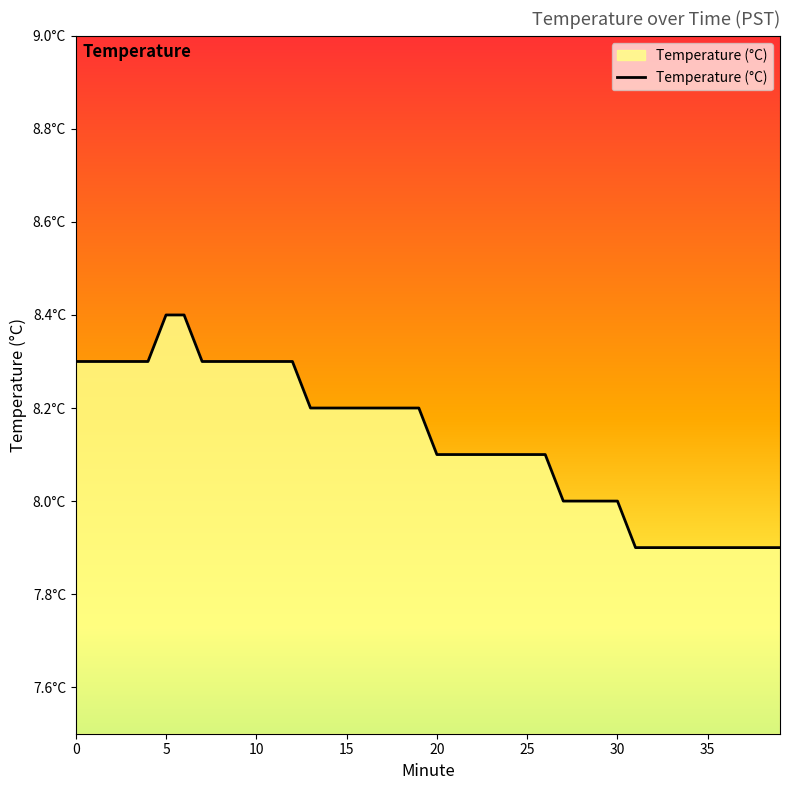

What is the label of the 23rd point from the right?

17